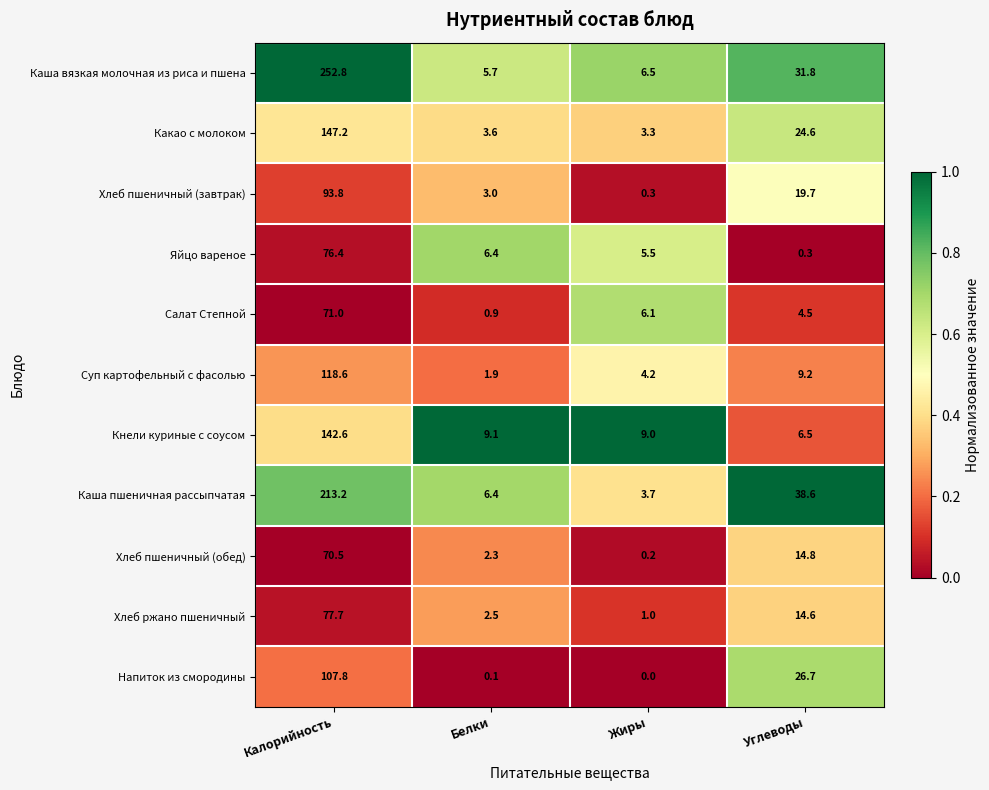

At which category is the sum across all series the highest?

Калорийность